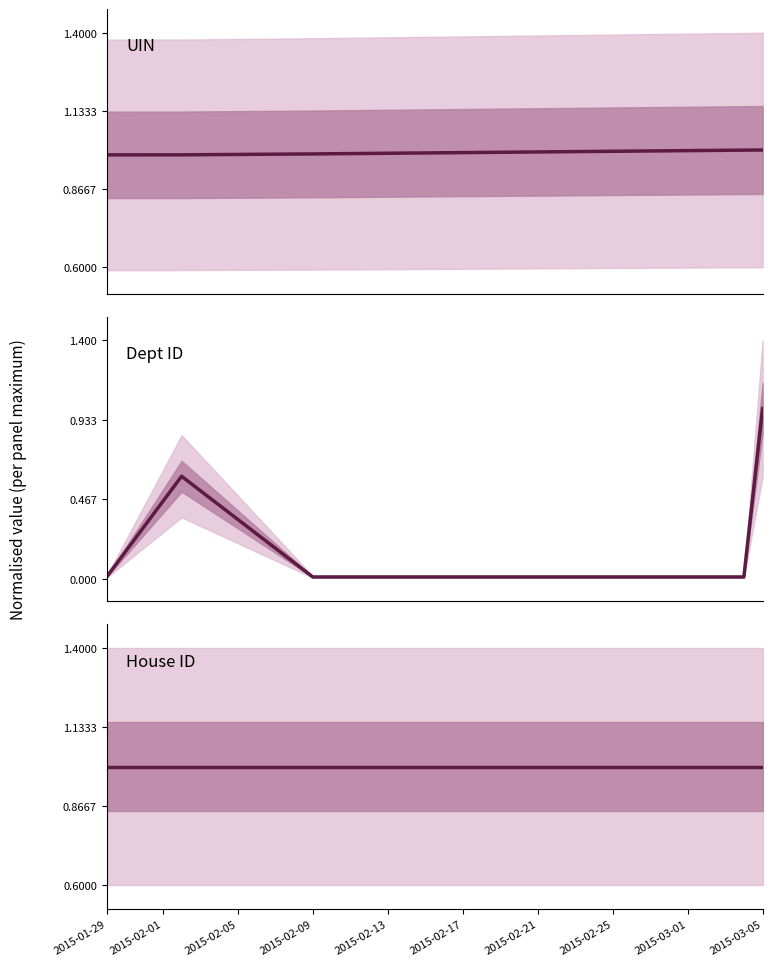

Between 2015-02-01 and 2015-02-13, which series saw the biggest shift?

Dept ID